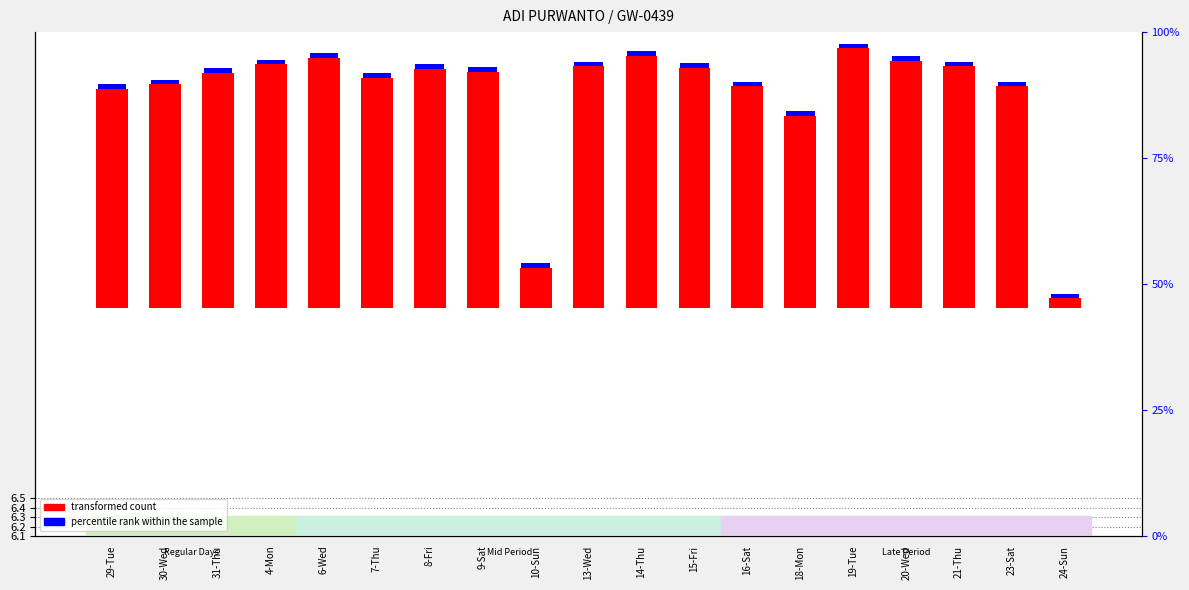

Reading left to right, list all the values displayed in this chart.

transformed count: 2.3	2.3	2.5	2.6	2.6	2.4	2.5	2.5	0.4	2.5	2.7	2.5	2.3	2.0	2.7	2.6	2.5	2.3	0.1
percentile rank within the sample: 0.1	0.1	0.1	0.1	0.1	0.1	0.1	0.1	0.1	0.1	0.1	0.1	0.1	0.1	0.1	0.1	0.1	0.1	0.1